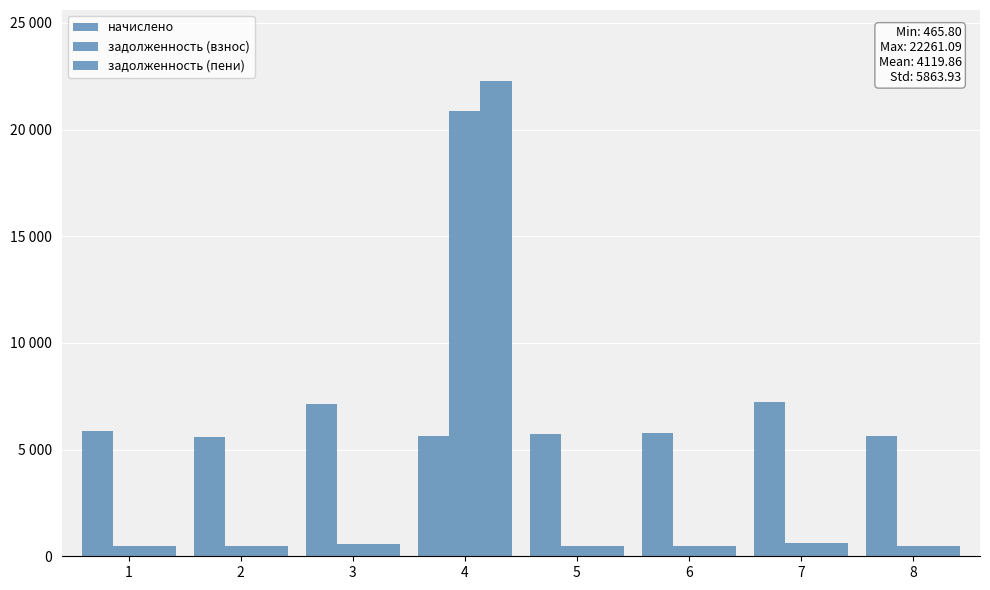

Reading left to right, transcribe all the data shown in this chart.

начислено: 1=5860.6	2=5589.6	3=7153.3	4=5651.2	5=5725.1	6=5762.0	7=7227.1	8=5638.9
задолженность (взнос): 1=488.4	2=465.8	3=596.1	4=20848.3	5=477.1	6=480.2	7=602.3	8=469.9
задолженность (пени): 1=488.4	2=465.8	3=596.1	4=22261.1	5=477.1	6=480.2	7=602.3	8=469.9